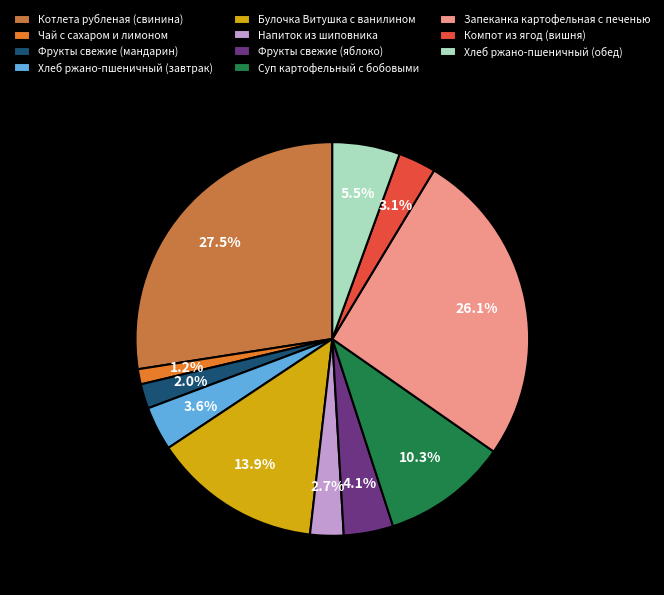

What percentage is NOT represented by Напиток из шиповника?

97.3%